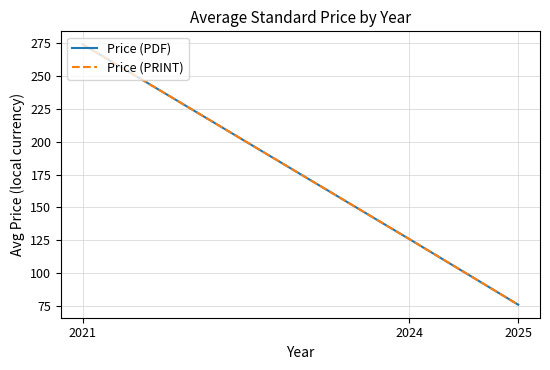

Which category has the highest value across all series?

2021